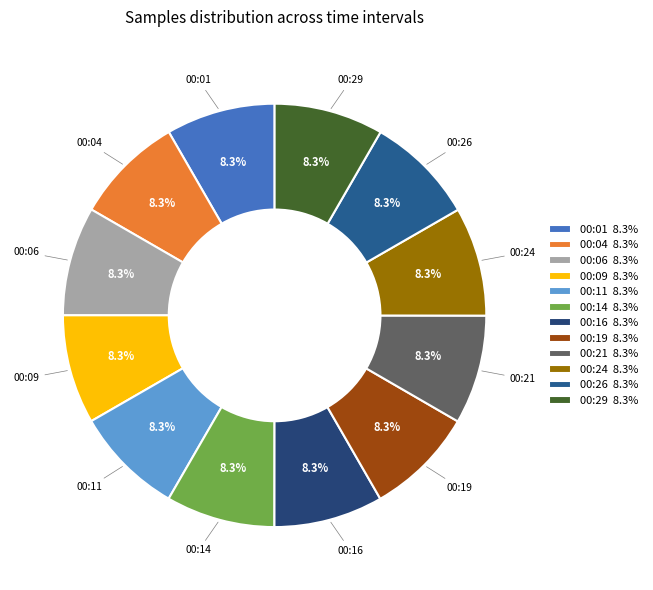

True or false: 00:24 accounts for 1% of the total.

False